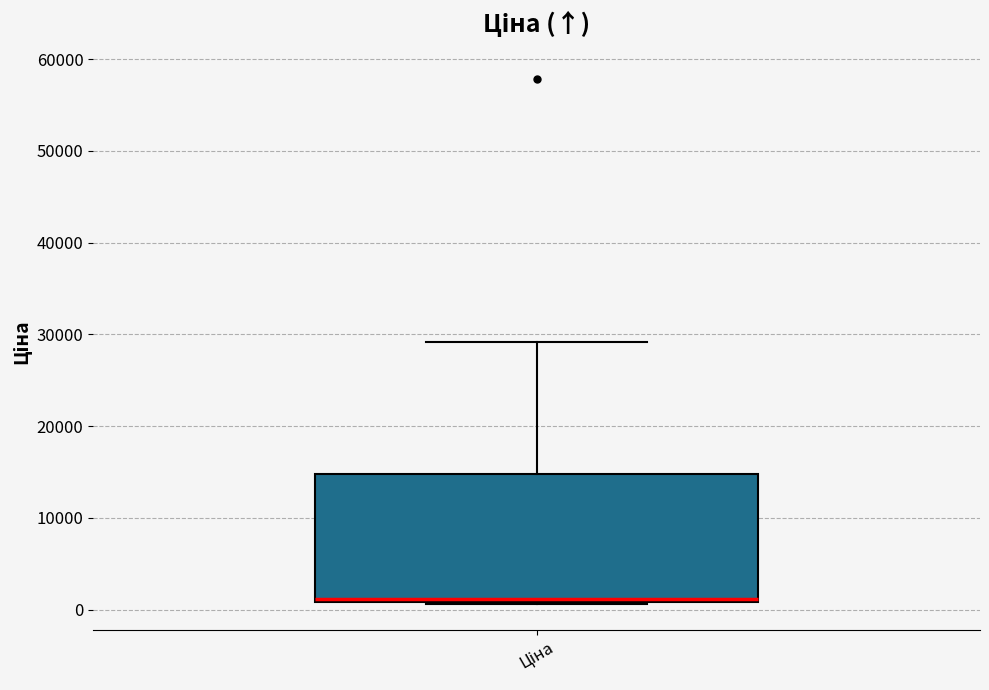

Transcribe this box plot: give where the median line is, the range the box spans, and where the two whiskers end, as read against the y-axis. The values are not printed on the chart, so give them approximately, as read against the axis.

median 1000 (just above the box's lower edge), box 1000 to 15000, whiskers 1000 to 29000